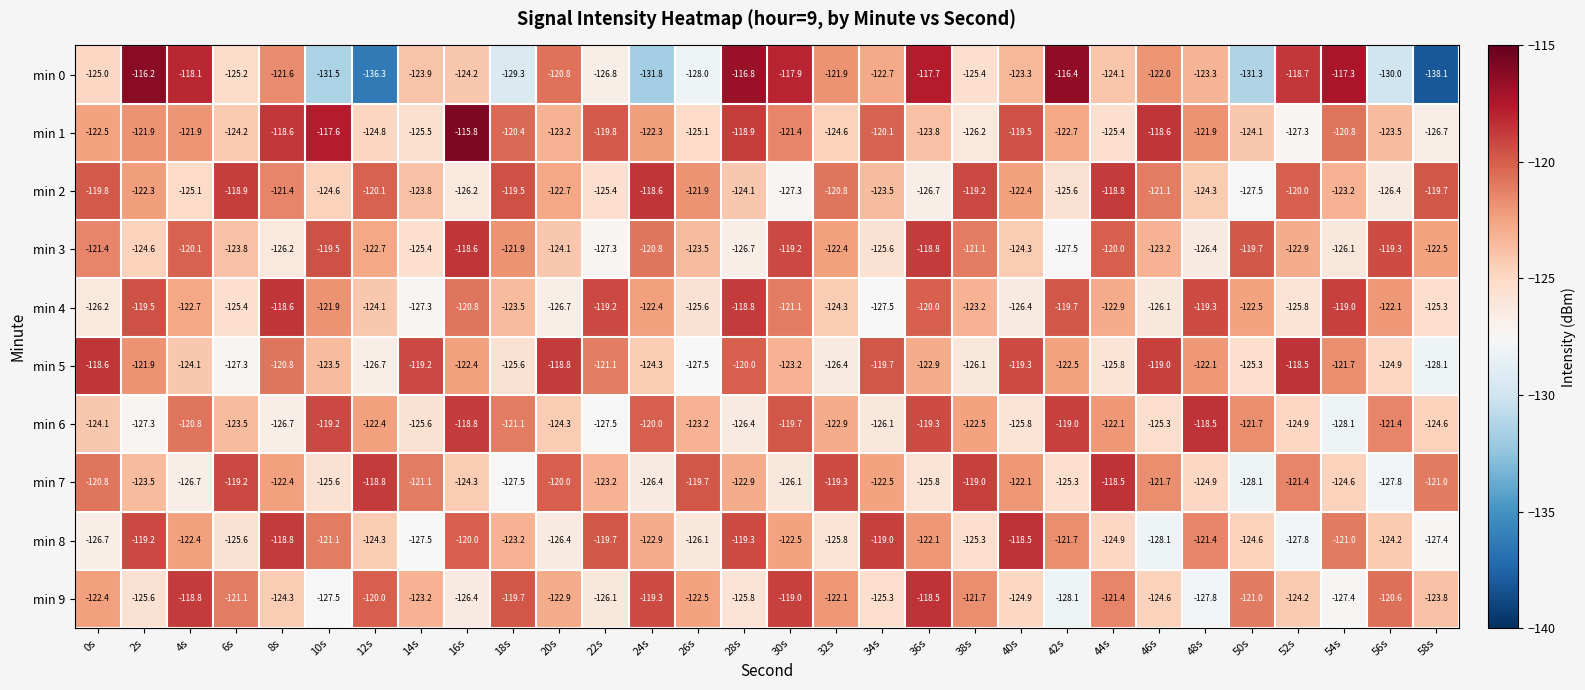

List the labels in order of min 4 value, largest first.

8s, 28s, 54s, 22s, 48s, 2s, 42s, 36s, 16s, 30s, 10s, 56s, 24s, 50s, 4s, 44s, 38s, 18s, 12s, 32s, 58s, 6s, 26s, 52s, 46s, 0s, 40s, 20s, 14s, 34s